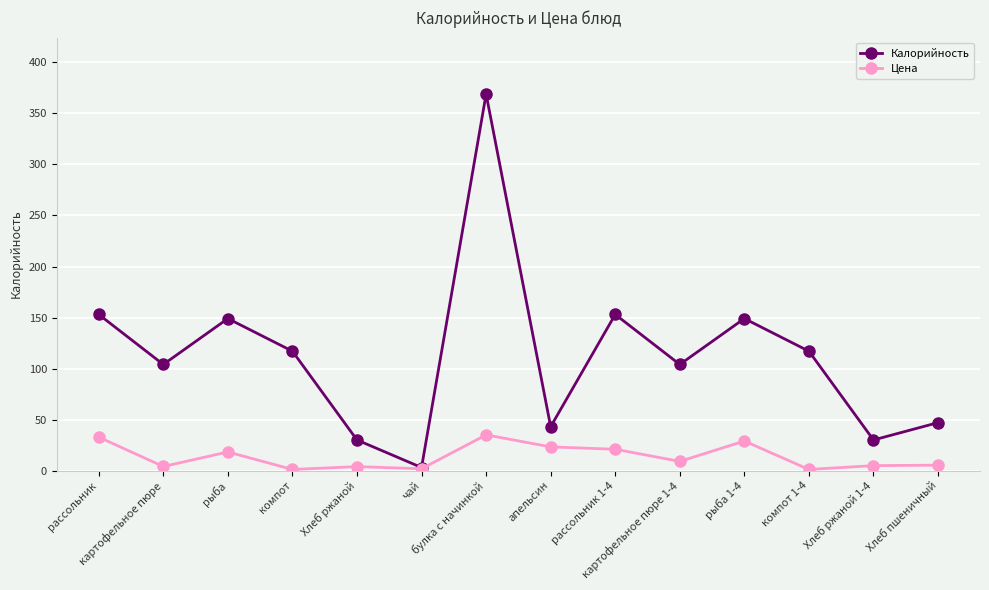

How many lines are shown in the chart?

2